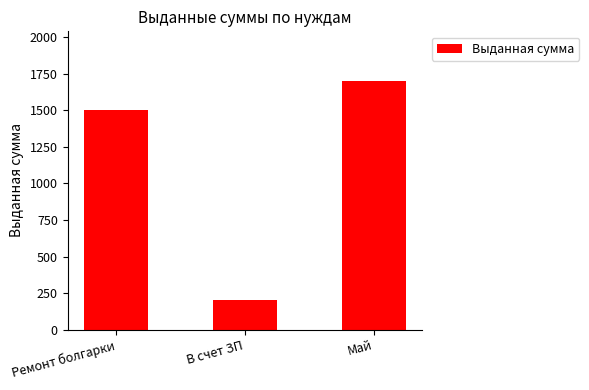

What is the sum of all values?

3400